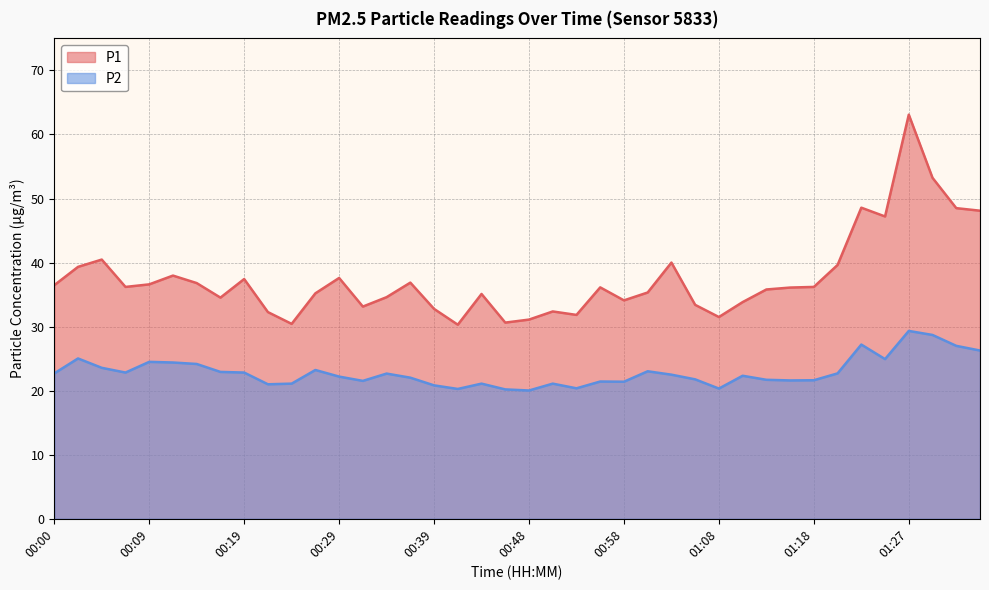

What is the difference between the second highest and minimum values in the P2 series?

8.7